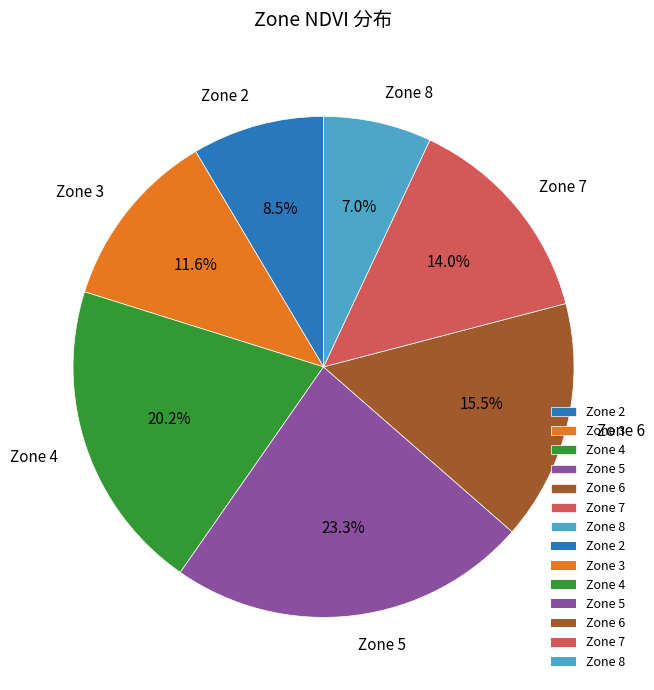

What is the largest slice in the pie chart?

Zone 5